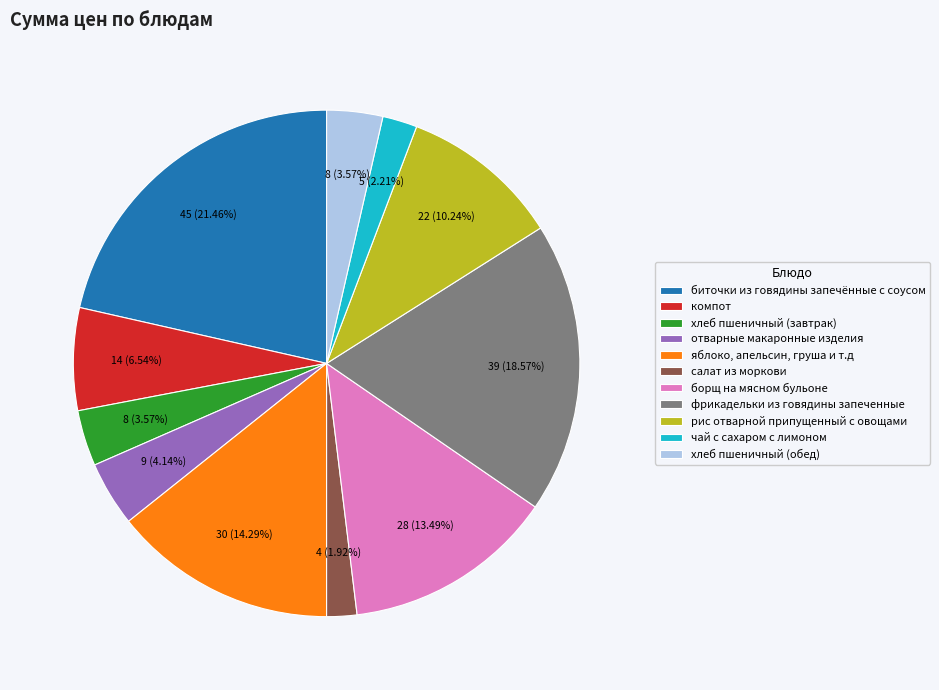

What percentage is the хлеб пшеничный (завтрак) slice, to the nearest percent?

4%